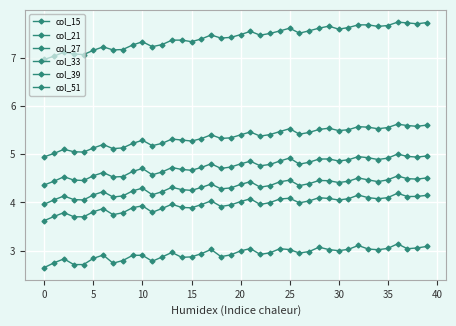

What is the difference between the maximum and minimum values in the col_33 series?

0.6